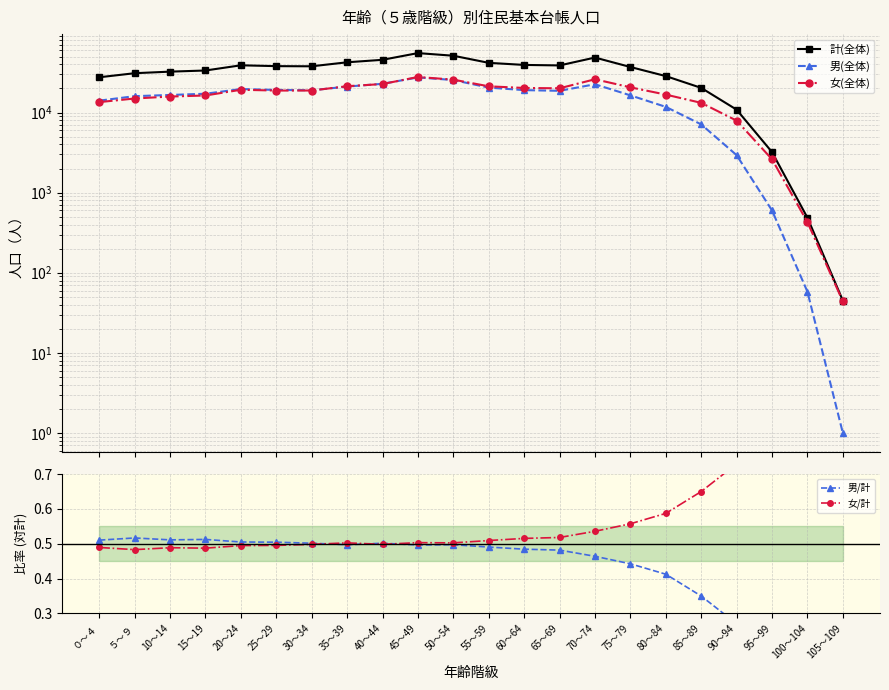

Which label corresponds to the largest value in the chart?

45～49